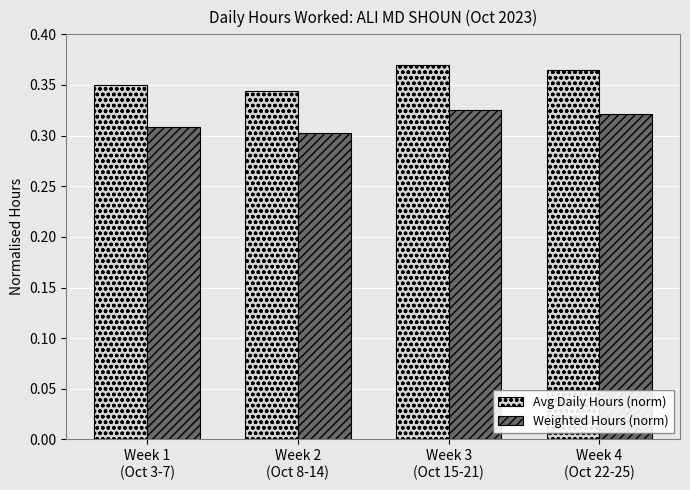

Rank the series by their maximum value, from highest to lowest.

Avg Daily Hours (norm), Weighted Hours (norm)